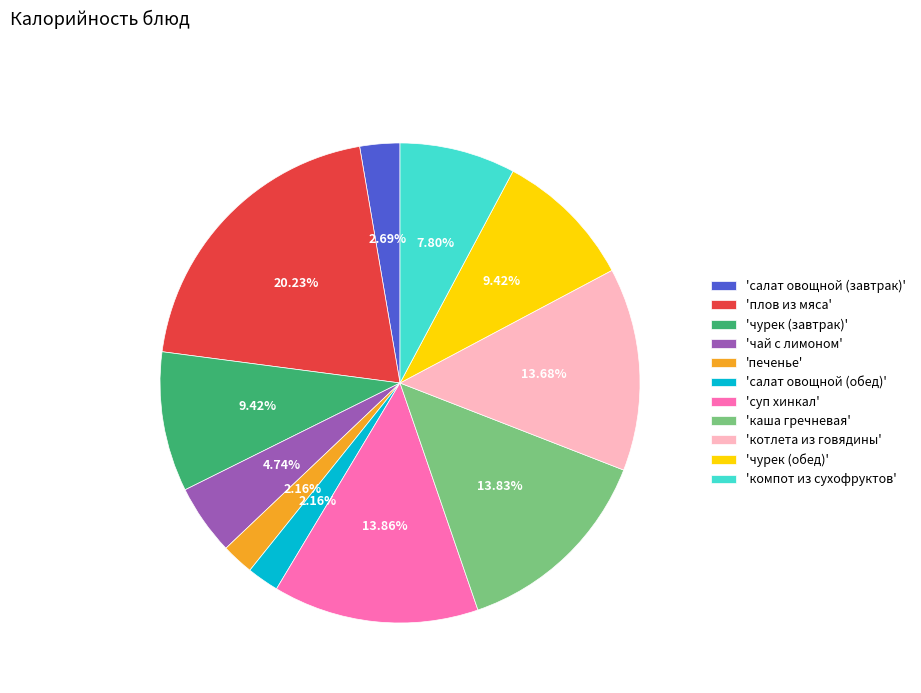

Does 'чурек (обед)' account for over 50% of the chart?

No